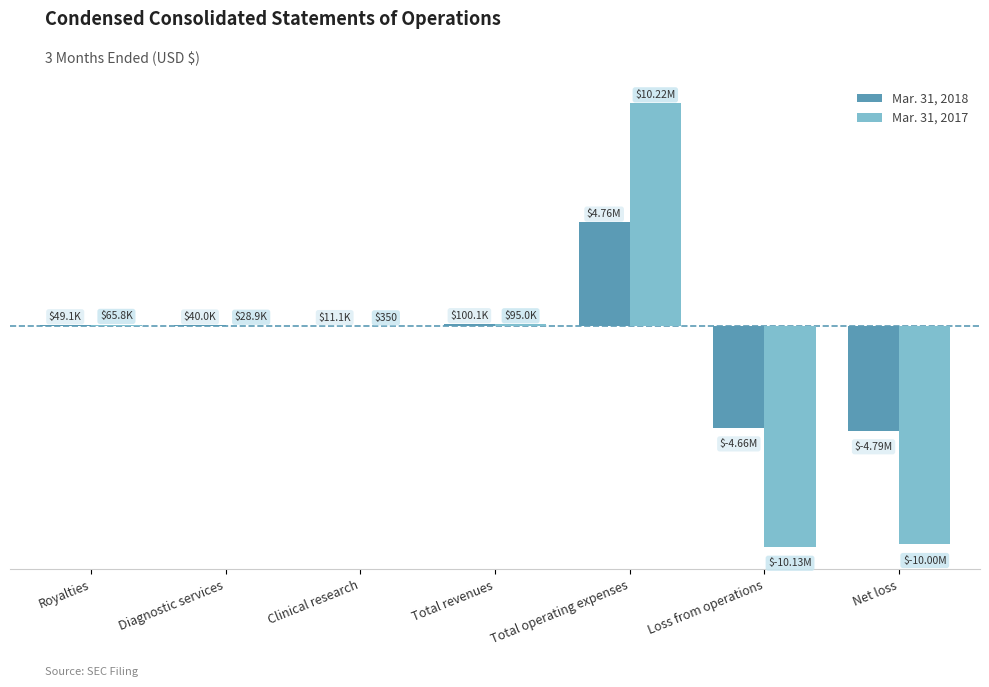

Which category has the lowest value in the Mar. 31, 2018 series?

Net loss